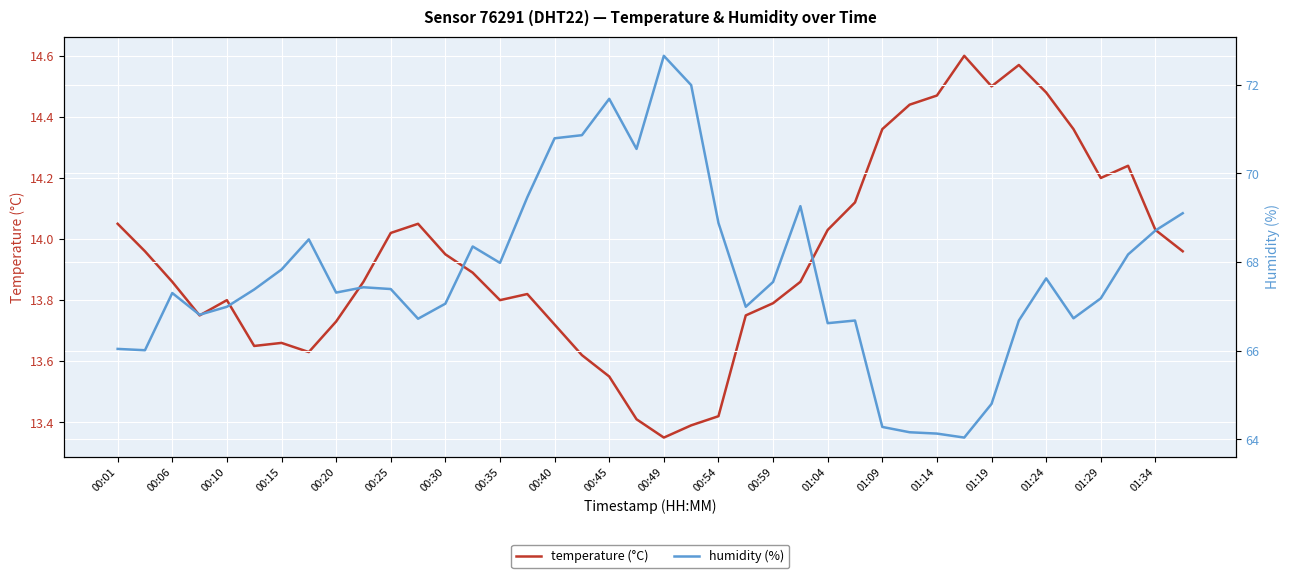

Which category has the lowest value in the temperature (°C) series?

00:49